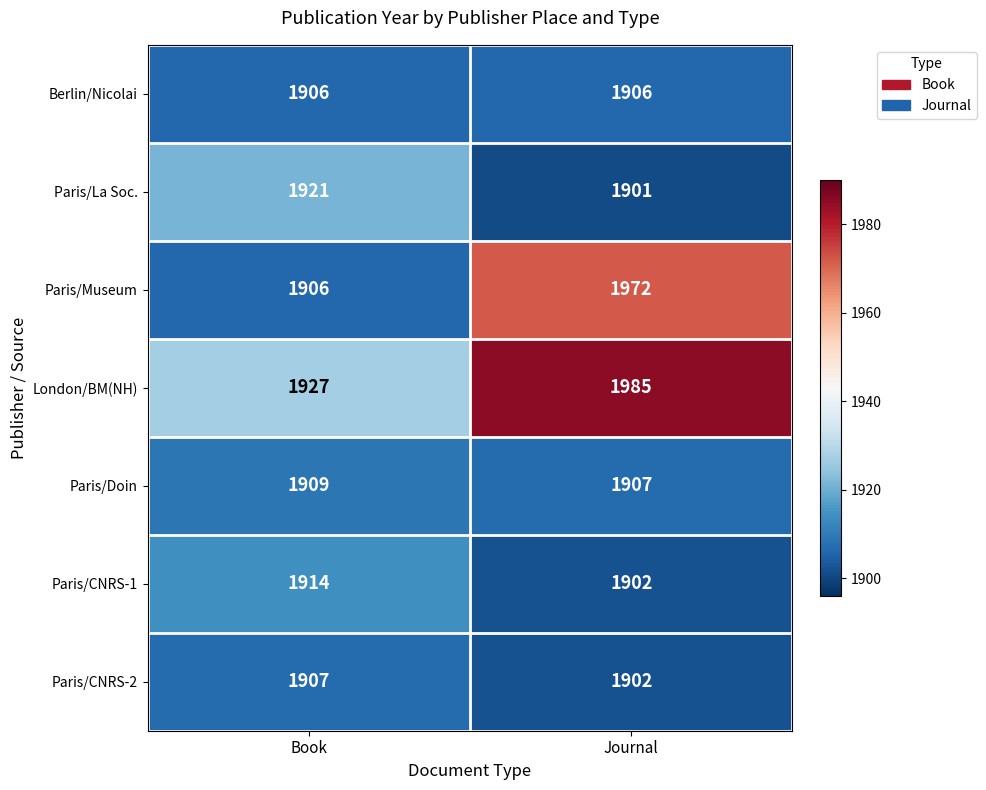

Which series has the largest range (max minus min)?

Paris/Museum